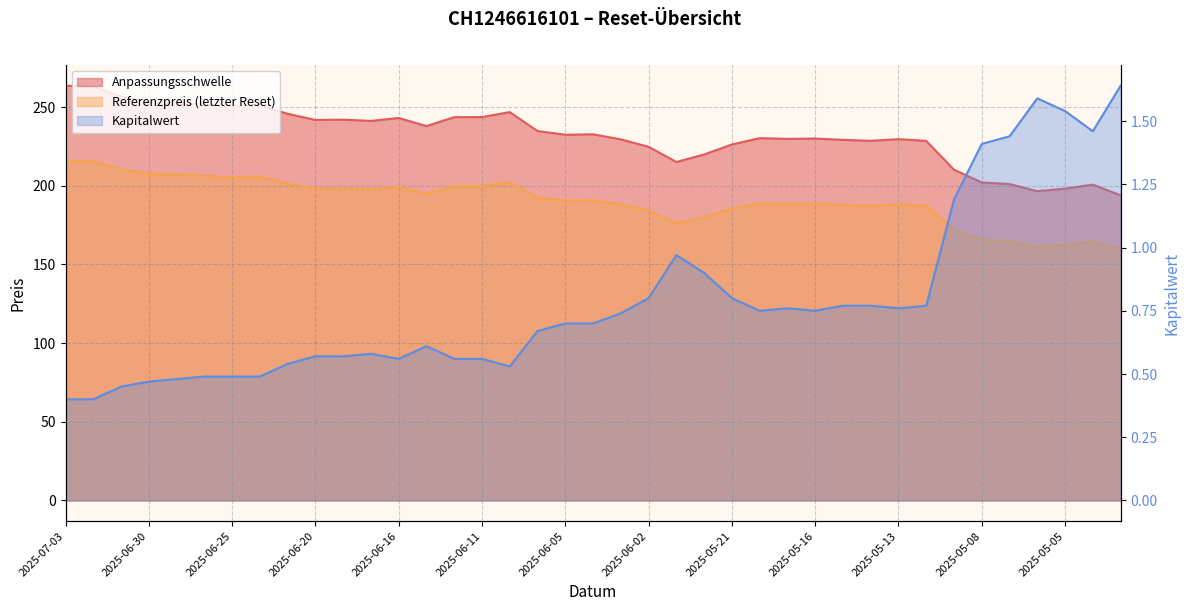

Which series has the largest total across all categories?

Anpassungsschwelle